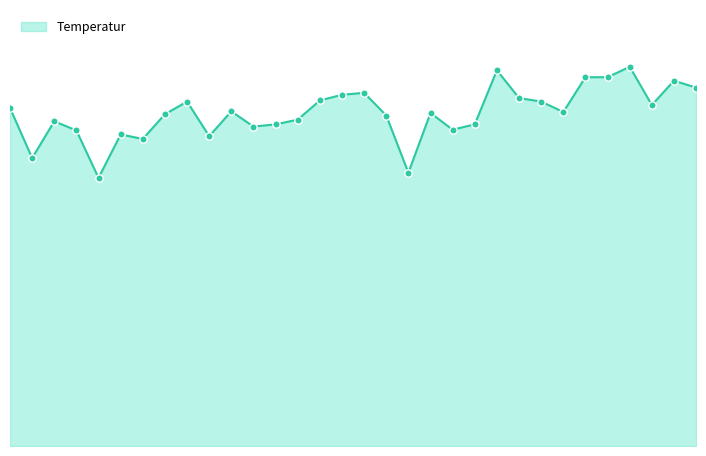

Does the chart have visible grid lines?

No